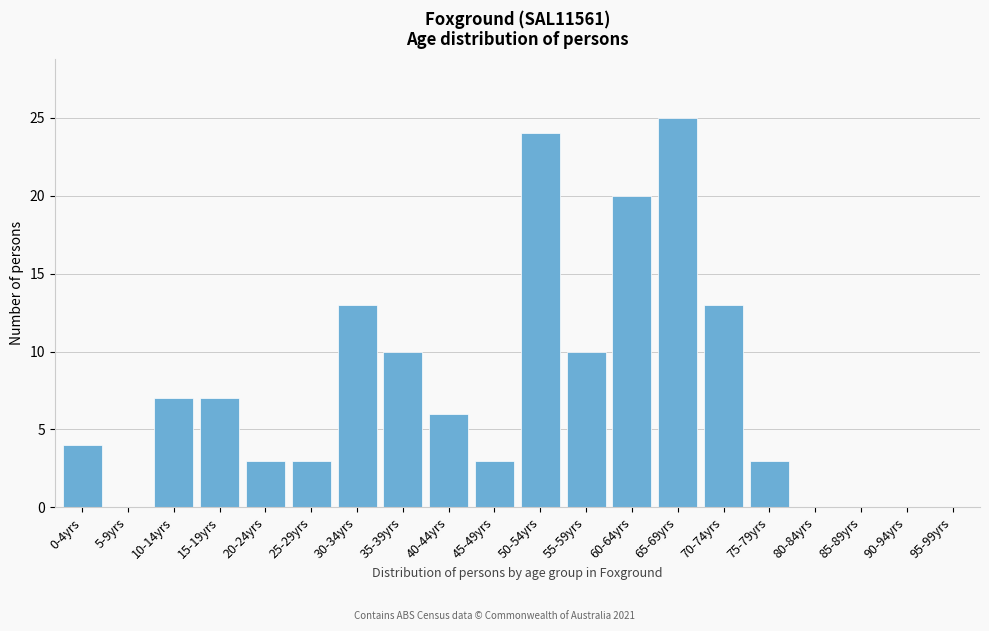

Reading left to right, transcribe all the data shown in this chart.

0-4yrs=4	5-9yrs=0	10-14yrs=7	15-19yrs=7	20-24yrs=3	25-29yrs=3	30-34yrs=13	35-39yrs=10	40-44yrs=6	45-49yrs=3	50-54yrs=24	55-59yrs=10	60-64yrs=20	65-69yrs=25	70-74yrs=13	75-79yrs=3	80-84yrs=0	85-89yrs=0	90-94yrs=0	95-99yrs=0